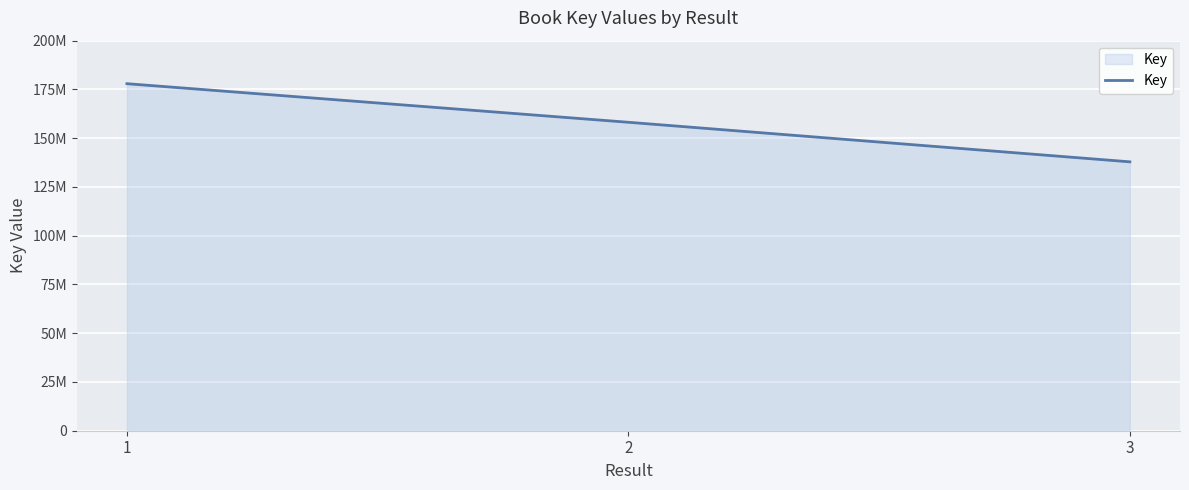

List the labels in order of value, smallest first.

3, 2, 1